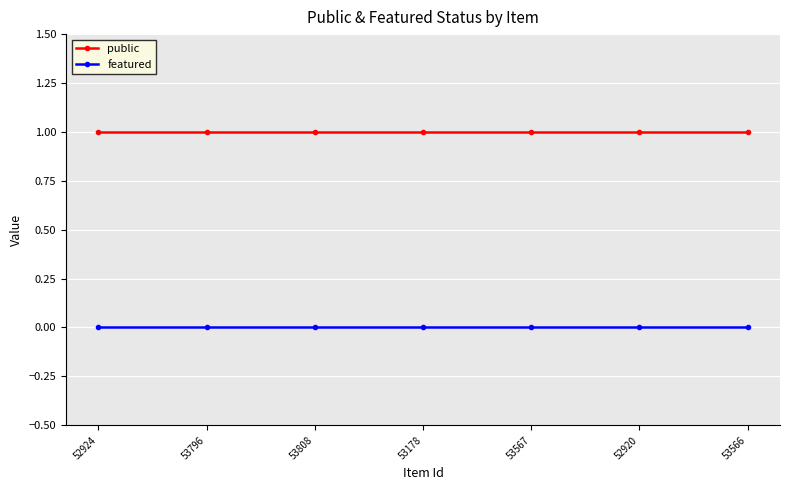

Reading left to right, list all the values displayed in this chart.

public: 1	1	1	1	1	1	1
featured: 0	0	0	0	0	0	0